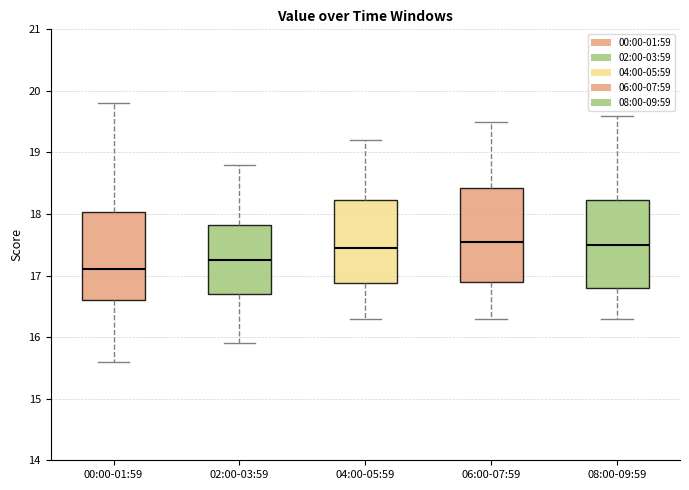

Which box's median line is the lowest?

00:00-01:59